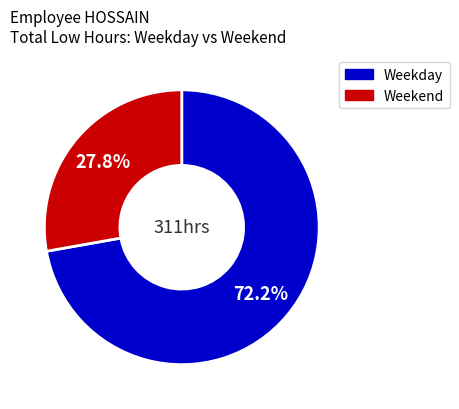

Is there a majority slice in this chart?

Yes